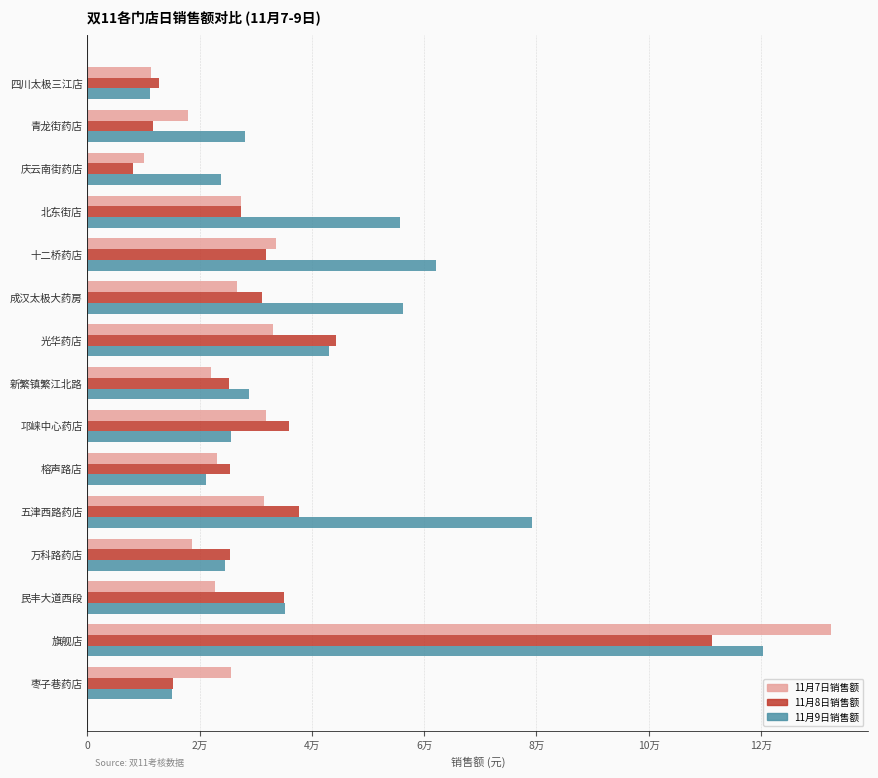

How many bars are there in each group?

3